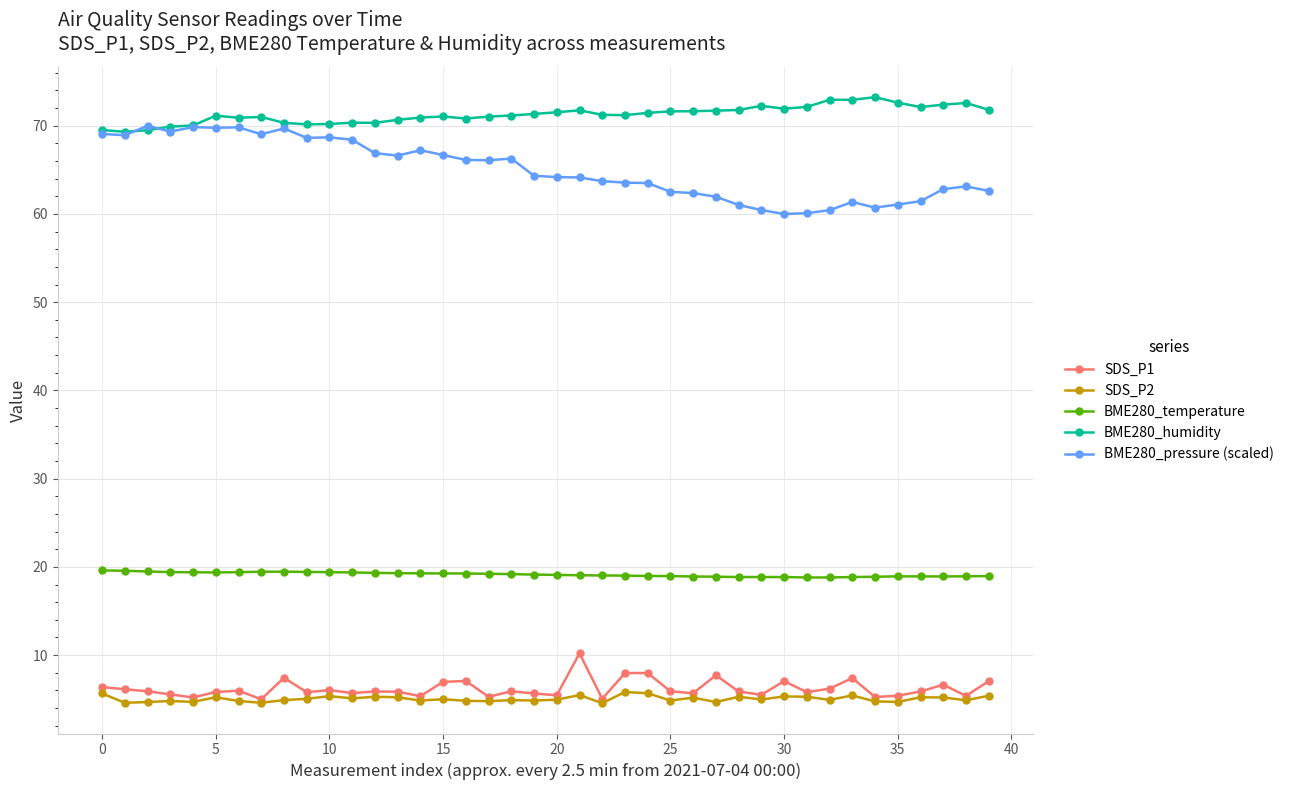

True or false: BME280_pressure (scaled) and BME280_temperature cross at least once.

False